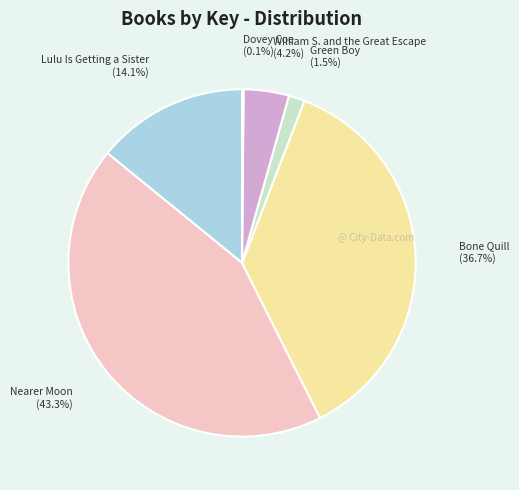

Between Nearer Moon (43.3%) and Lulu Is Getting a Sister (14.1%), which is larger?

Nearer Moon (43.3%)